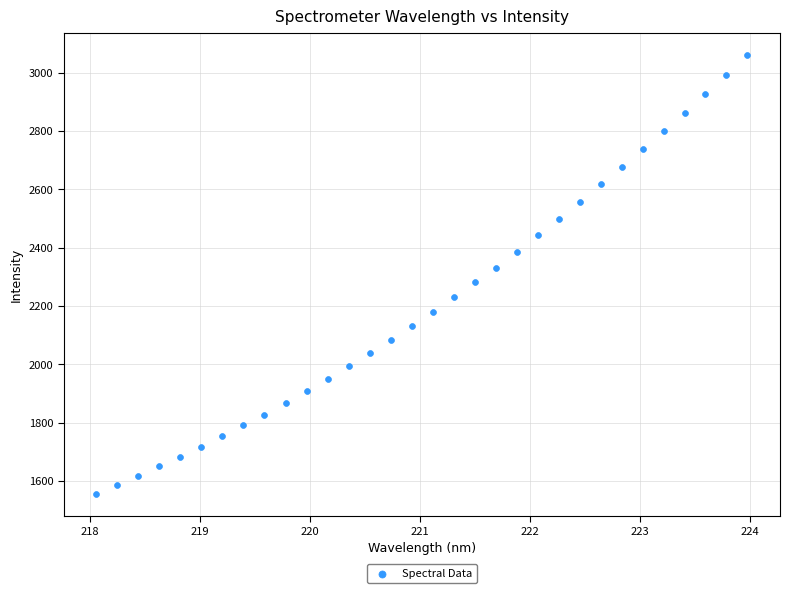

What is the range of Y values (max minus min)?

1506.3